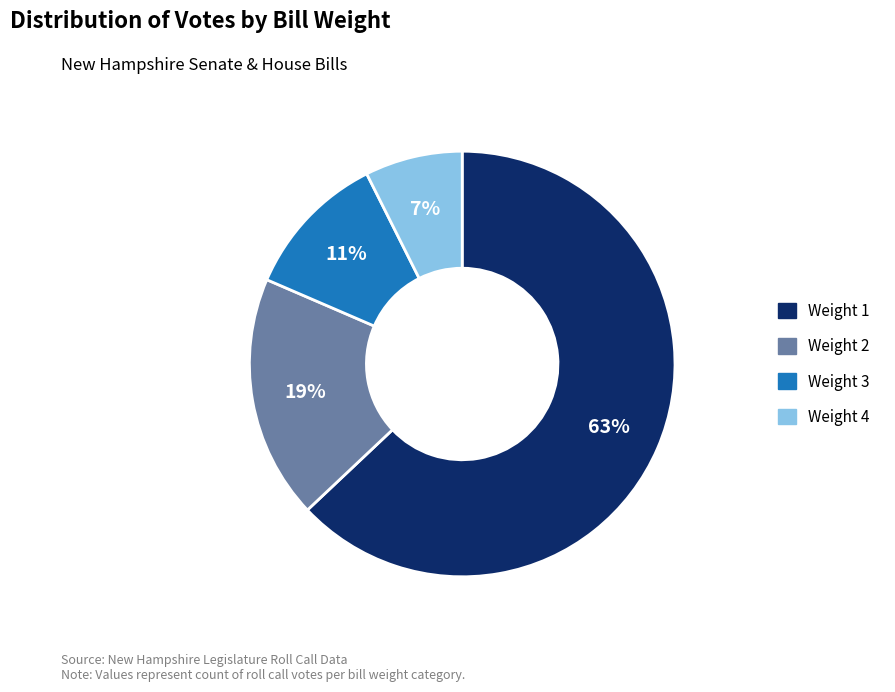

To the nearest percent, what is the difference between the Weight 3 and Weight 1 slice percentages?

52%